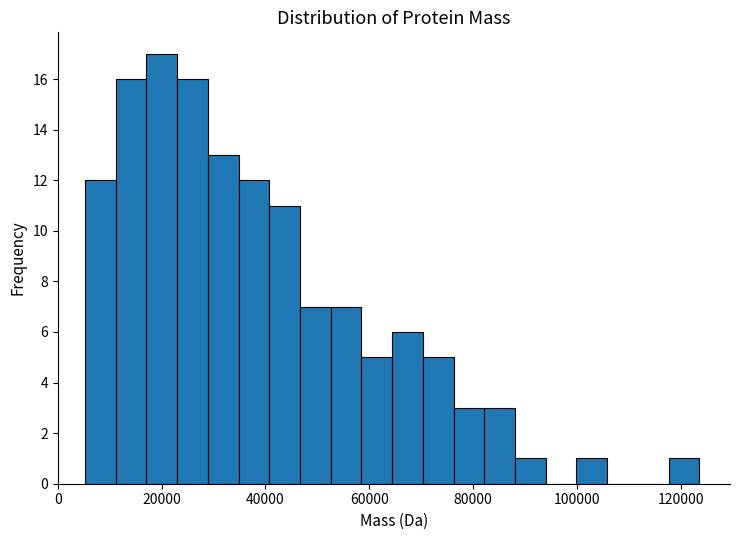

Around what value on the x-axis is the tallest bar? Give the approximate position of its centre, as read against the axis.

20000